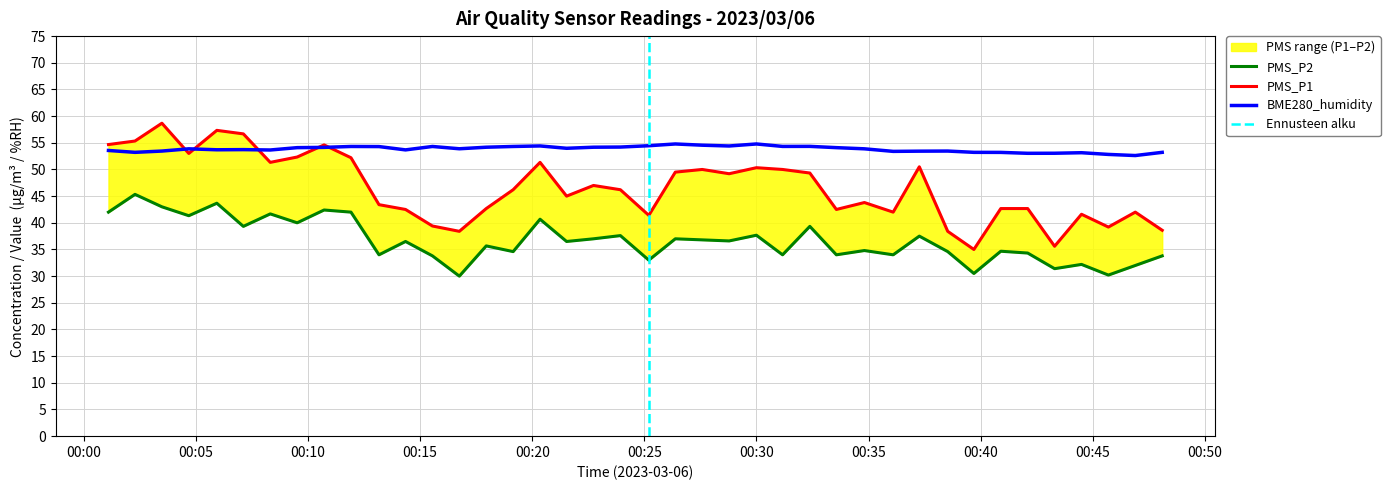

Reading left to right, list all the values displayed in this chart.

PMS_P1: 54.7	55.3	58.7	53.0	57.3	56.7	51.3	52.3	54.6	52.2	43.4	42.5	39.4	38.4	42.7	46.2	51.3	45.0	47.0	46.2	41.4	49.5	50.0	49.2	50.3	50.0	49.3	42.5	43.8	42.0	50.5	38.4	35.0	42.7	42.7	35.6	41.6	39.2	42.0	38.6
PMS_P2: 42.0	45.3	43.0	41.3	43.7	39.3	41.7	40.0	42.4	42.0	34.0	36.5	33.8	30.0	35.7	34.6	40.7	36.5	37.0	37.6	33.0	37.0	36.8	36.6	37.7	34.0	39.3	34.0	34.8	34.0	37.5	34.6	30.5	34.7	34.3	31.4	32.2	30.2	32.0	33.8
BME280_humidity: 53.6	53.2	53.5	53.9	53.7	53.7	53.6	54.1	54.1	54.3	54.3	53.7	54.3	53.9	54.2	54.3	54.4	54.0	54.2	54.2	54.5	54.8	54.5	54.4	54.8	54.3	54.3	54.1	53.9	53.4	53.4	53.5	53.2	53.2	53.0	53.0	53.1	52.8	52.6	53.2